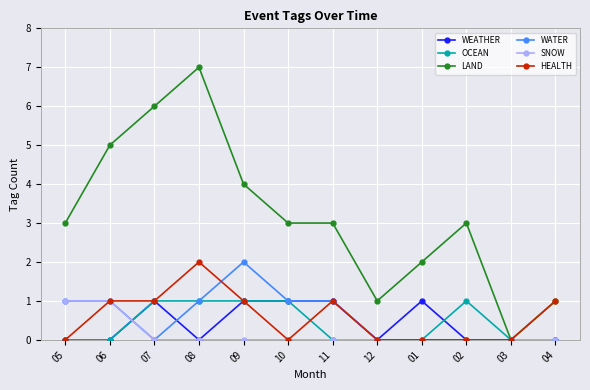

What is the difference between the maximum and minimum values in the LAND series?

7